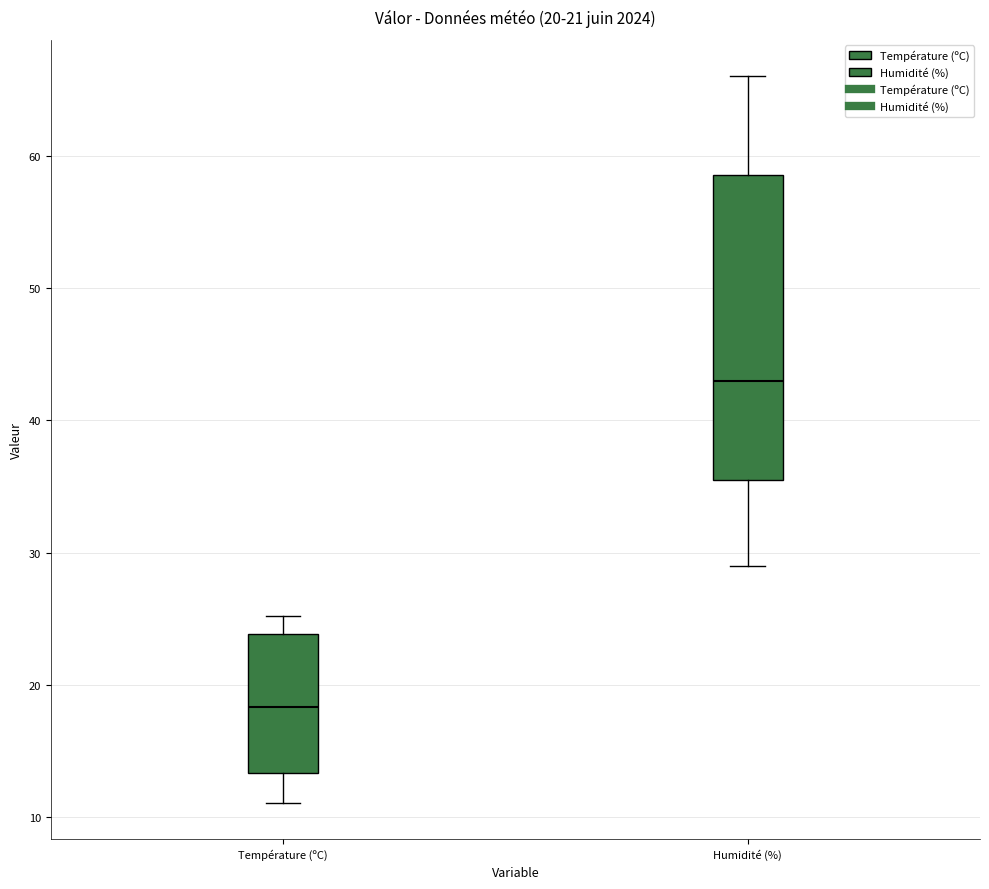

Which box's median line is the lowest?

Température (ºC)